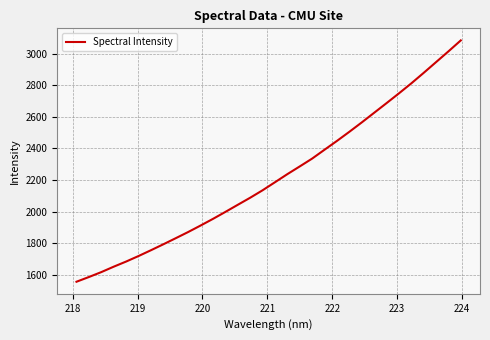

What is the difference between the maximum and minimum values?

1528.7